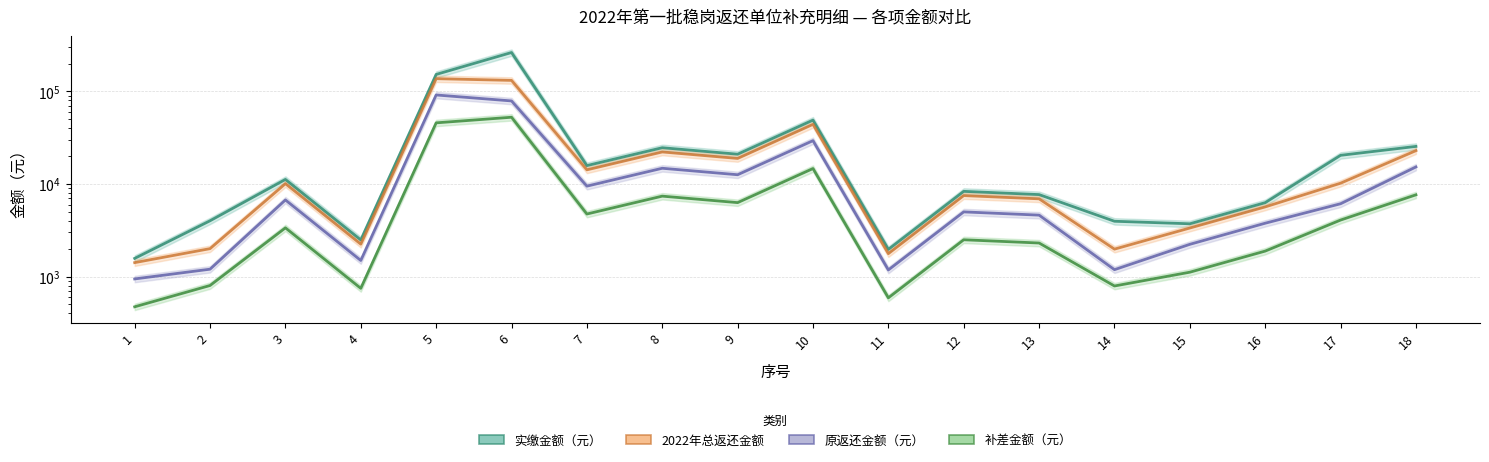

True or false: 原返还金额（元） has a value of 12584.0 at 9.

True